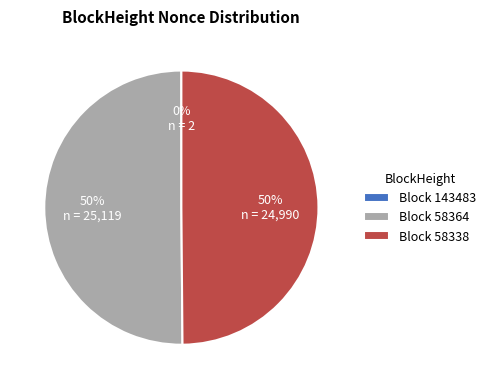

Combined, do Block 58338 and Block 58364 account for over 50%?

Yes